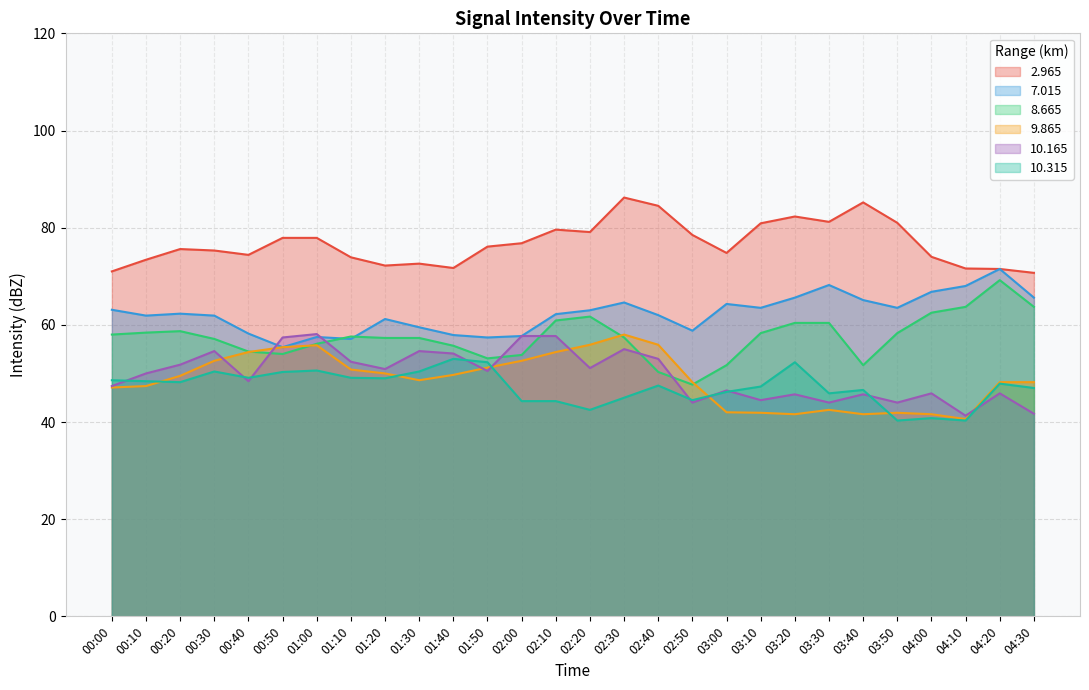

How many data points in 7.015 are less than 62?

12